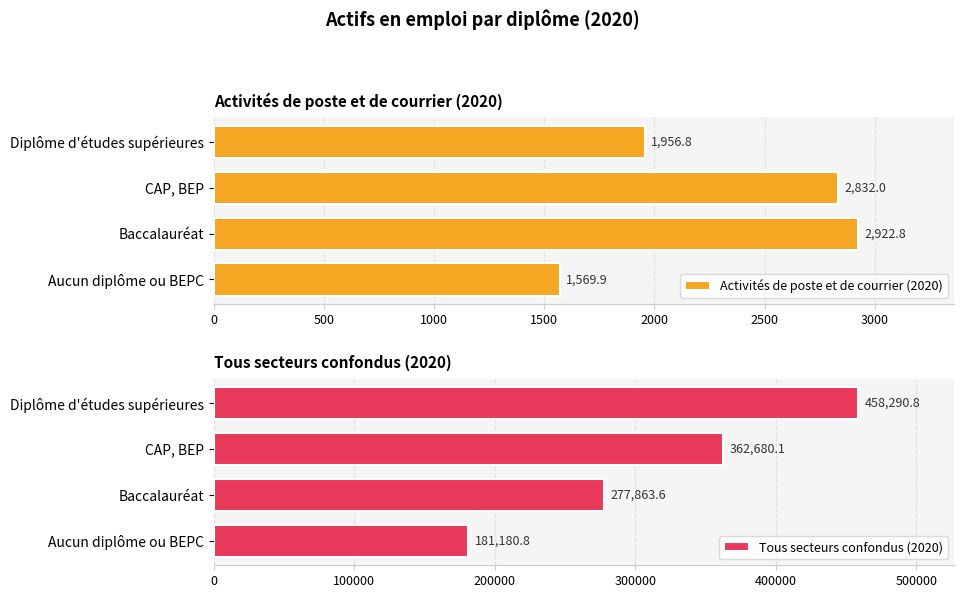

How many groups of bars are there?

4